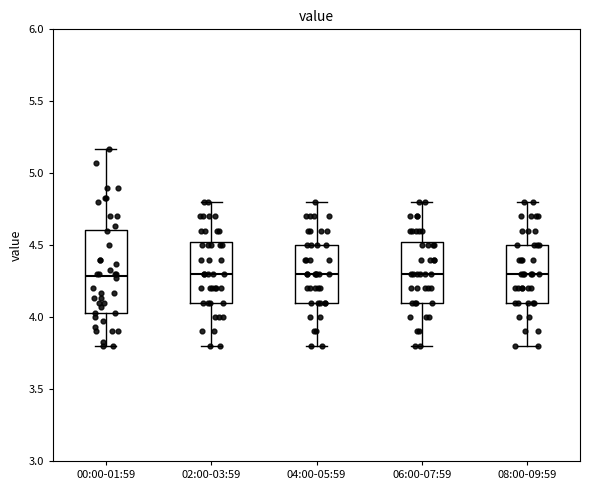

Reading left to right, transcribe this box plot: for each box, give where its median line is, the range the box spans, and where its two whiskers end, as read against the y-axis. The values are not printed on the chart, so give them approximately, as read against the axis.

00:00-01:59: median 4.30, box 4.05 to 4.60, whiskers 3.80 to 5.15
02:00-03:59: median 4.30, box 4.10 to 4.55, whiskers 3.80 to 4.80
04:00-05:59: median 4.30, box 4.10 to 4.50, whiskers 3.80 to 4.80
06:00-07:59: median 4.30, box 4.10 to 4.55, whiskers 3.80 to 4.80
08:00-09:59: median 4.30, box 4.10 to 4.50, whiskers 3.80 to 4.80